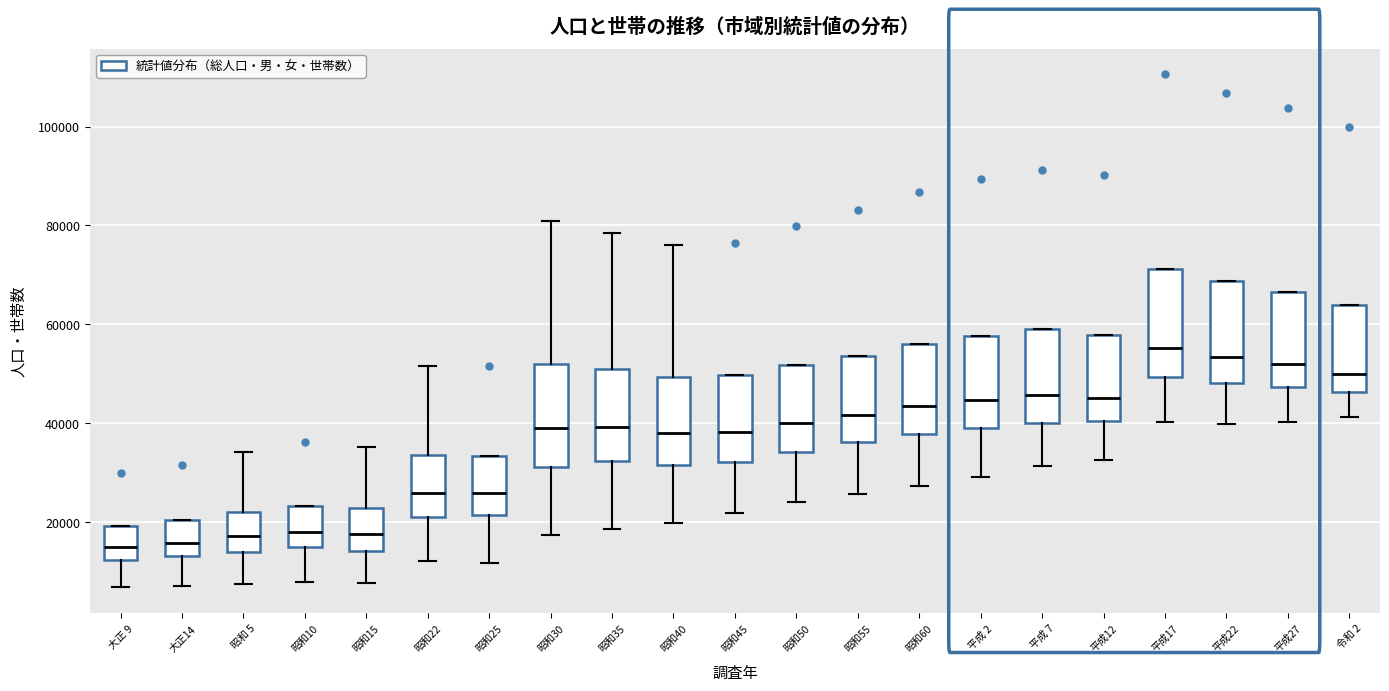

Where is the upper edge of the box for 昭和35 on the y-axis? The values are not printed on the chart, so give them approximately, as read against the axis.

50000